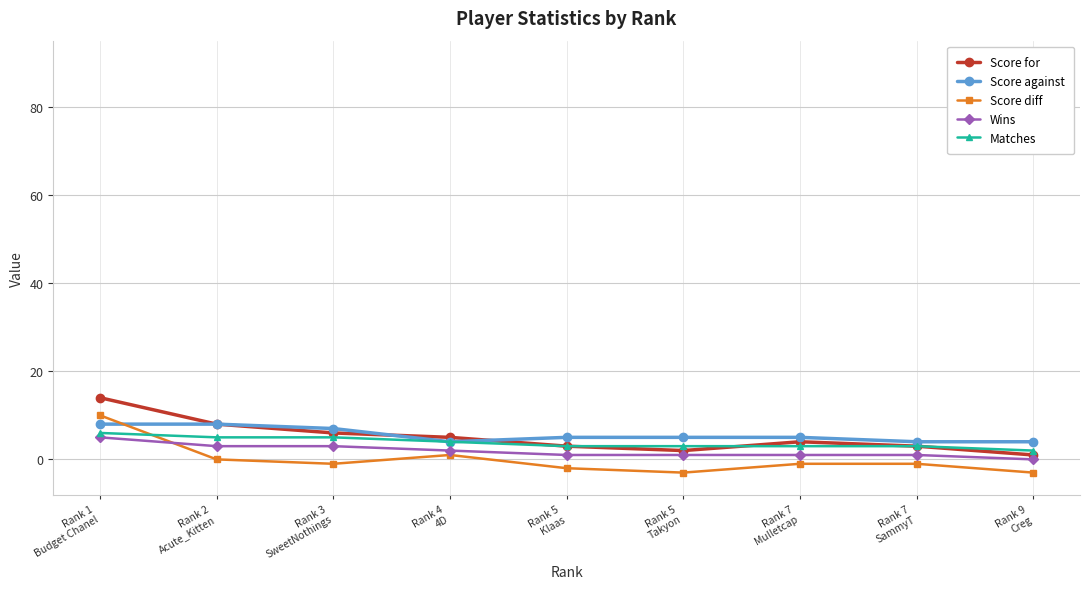

List the series in order of their peak value, lowest first.

Wins, Matches, Score against, Score diff, Score for